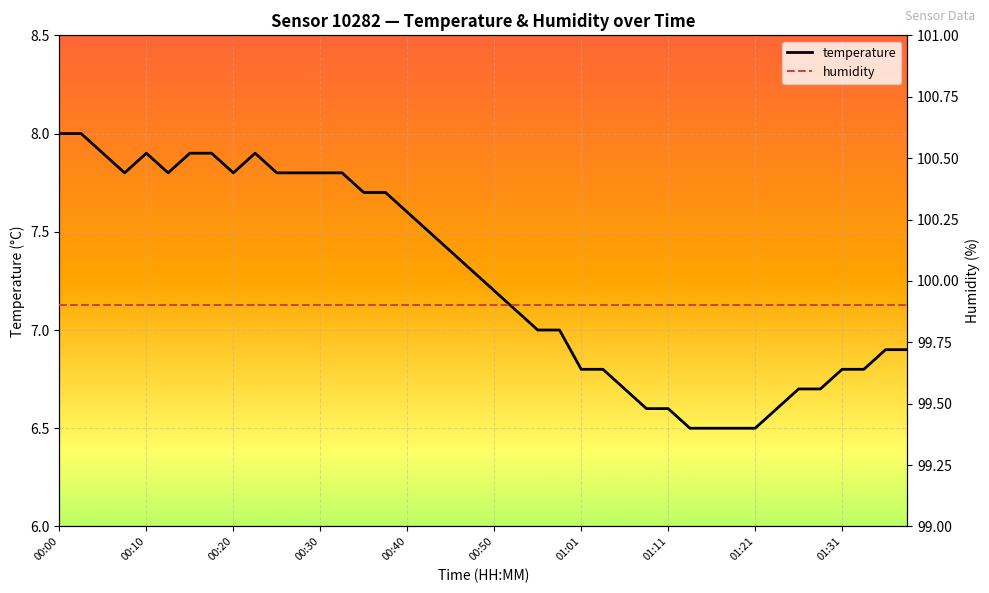

What position from the right is 10?

30